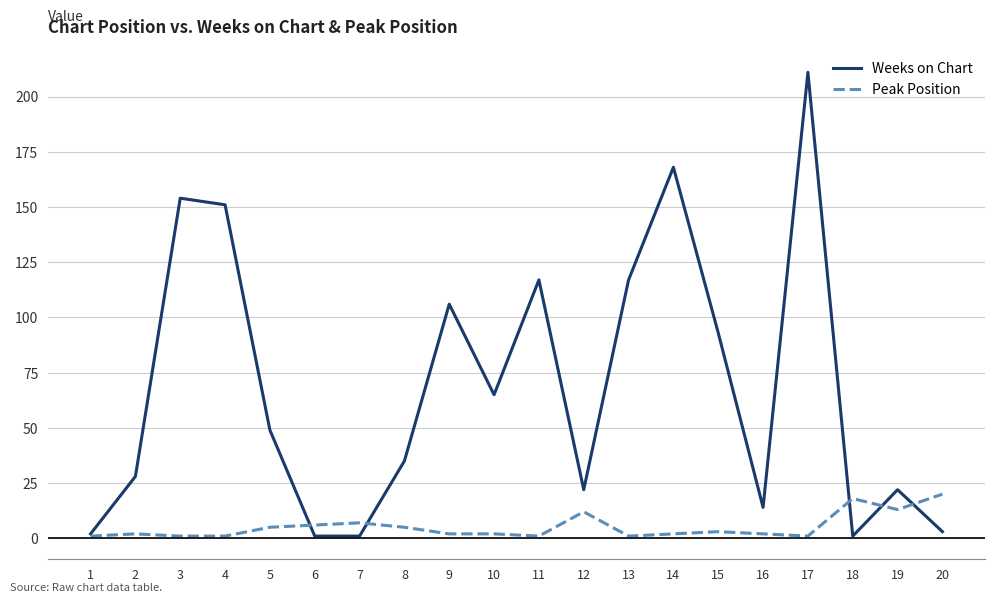

Where does the Weeks on Chart series first go above 49?

3